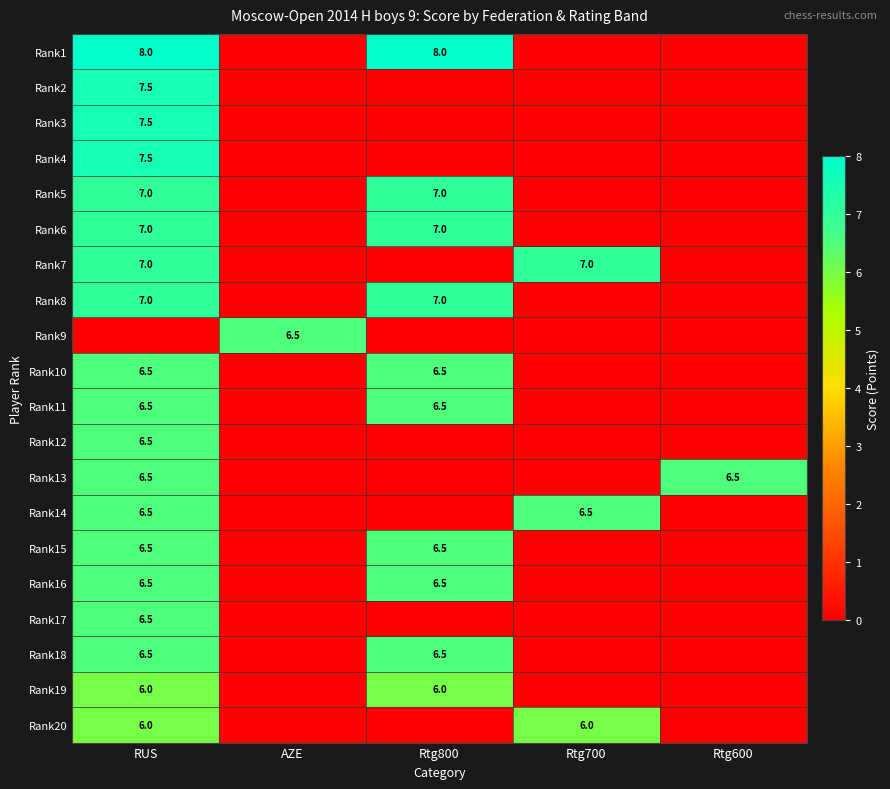

The Rank6 series shows 9.4 at Rtg800. True or false?

False